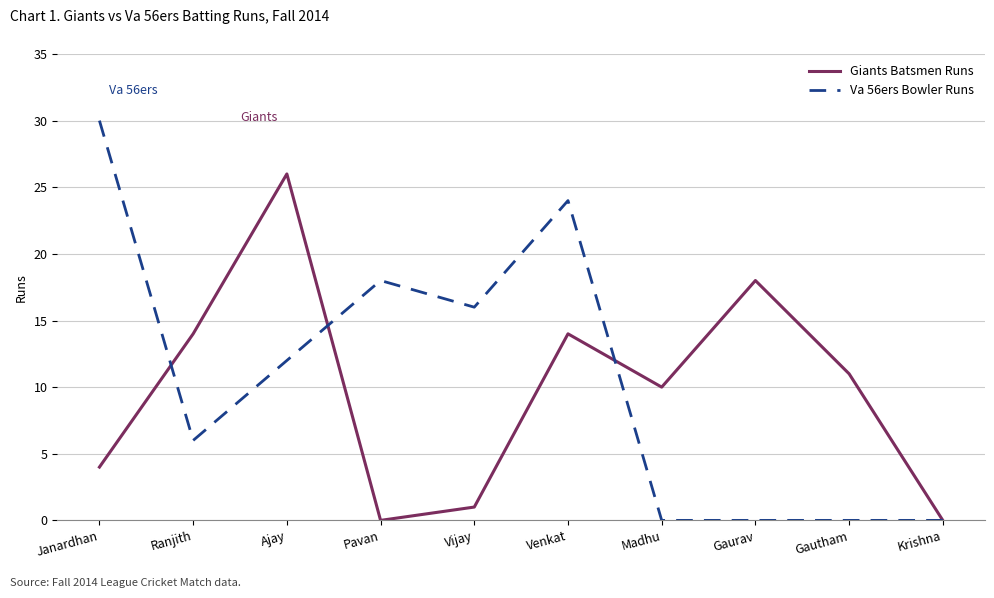

What is the spread (max minus min) of values at Vijay?

15